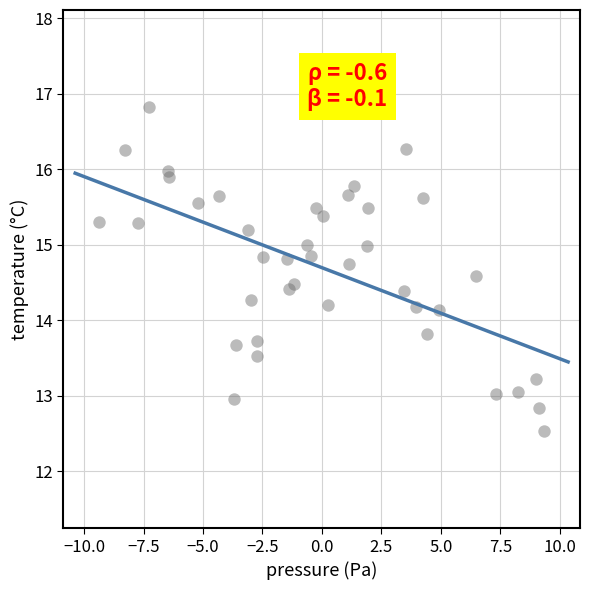

What is the range of X values (max minus min)?

18.7